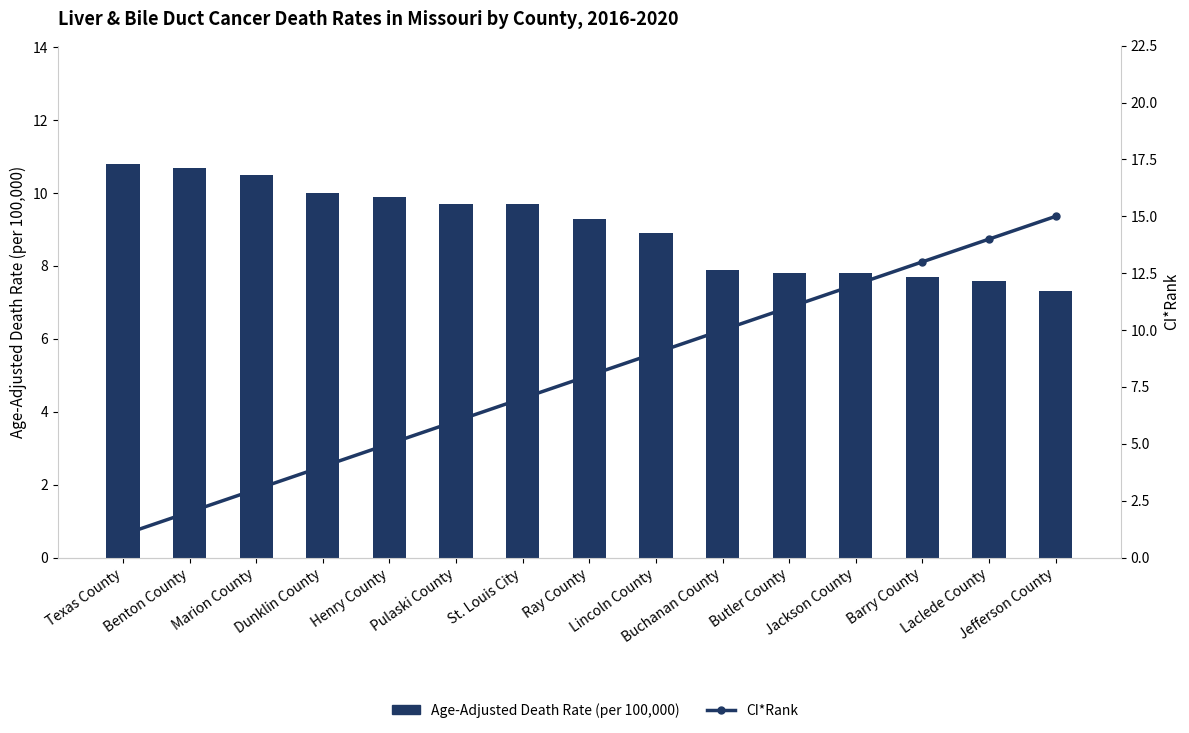

At which label does CI*Rank first exceed 8?

Lincoln County